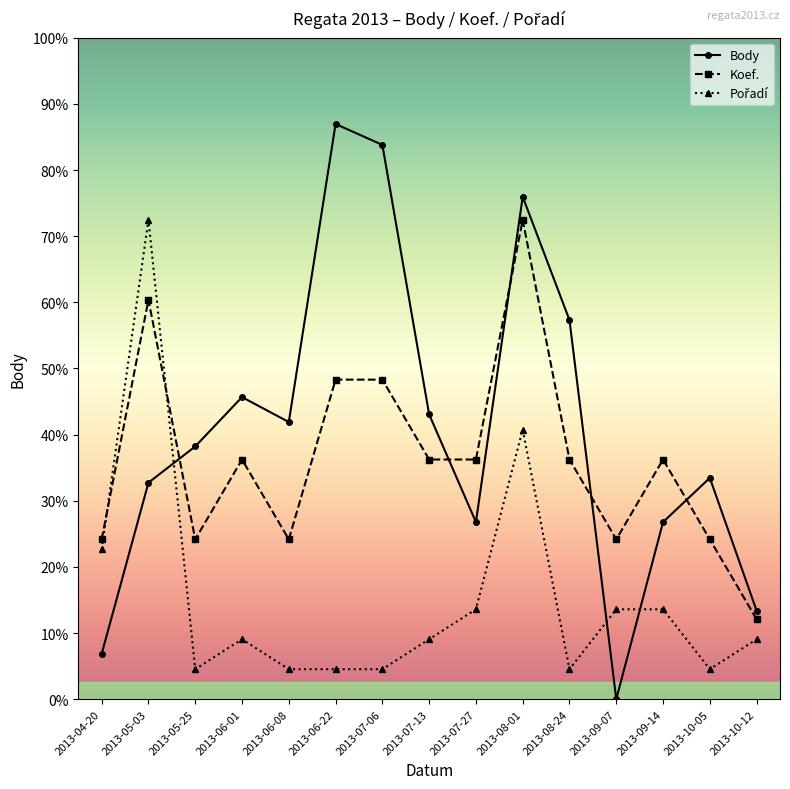

At how many categories does at least one series exceed 3105?

4